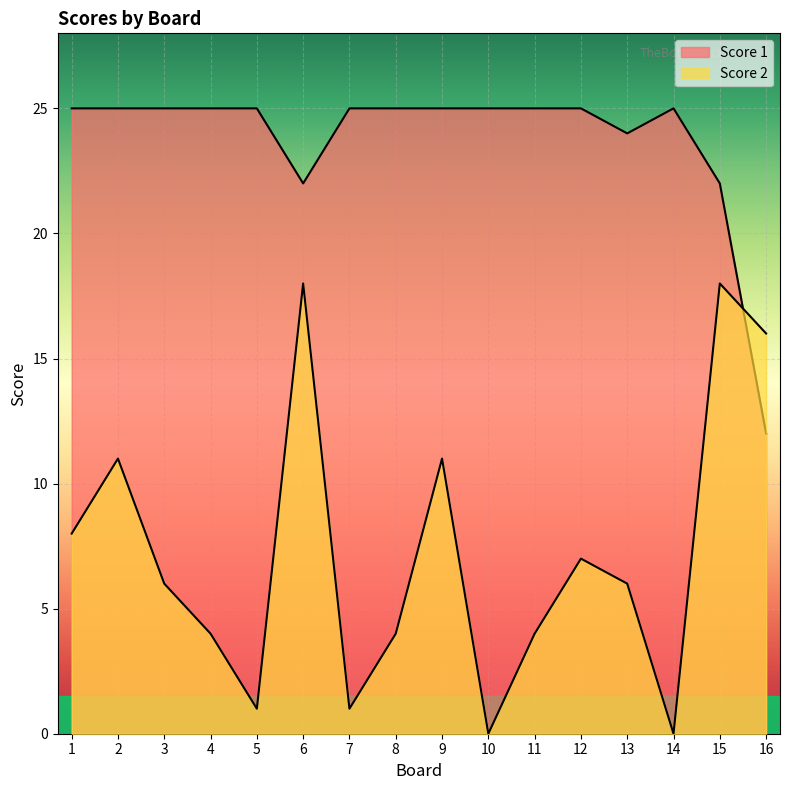

True or false: Score 2 has more than 0 interior local peaks.

True